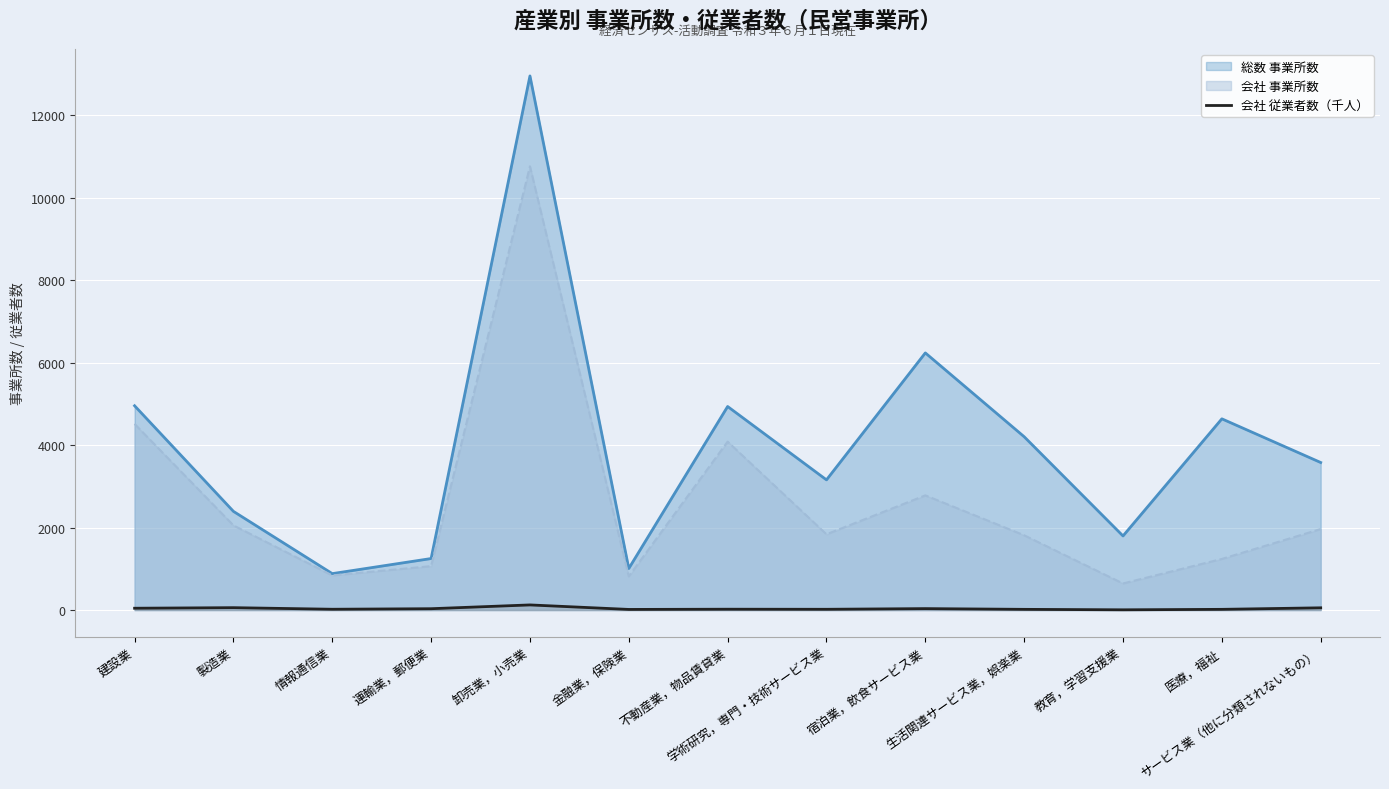

At which category does the data reach its first local valley?

情報通信業